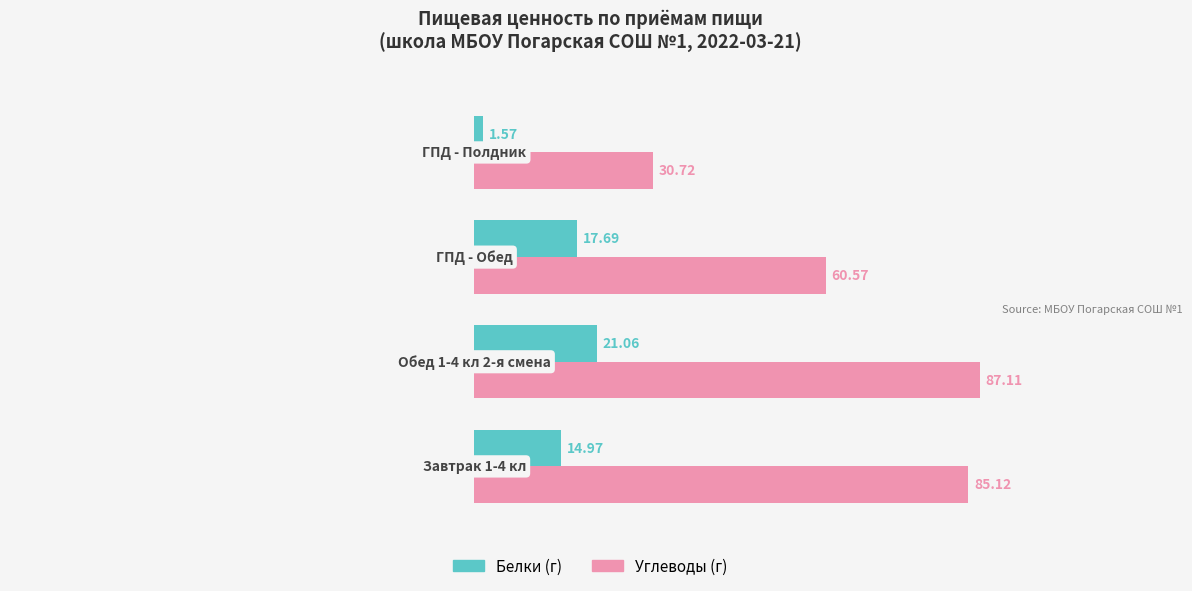

Which series changed the most between 1 and 2?

Углеводы (г)